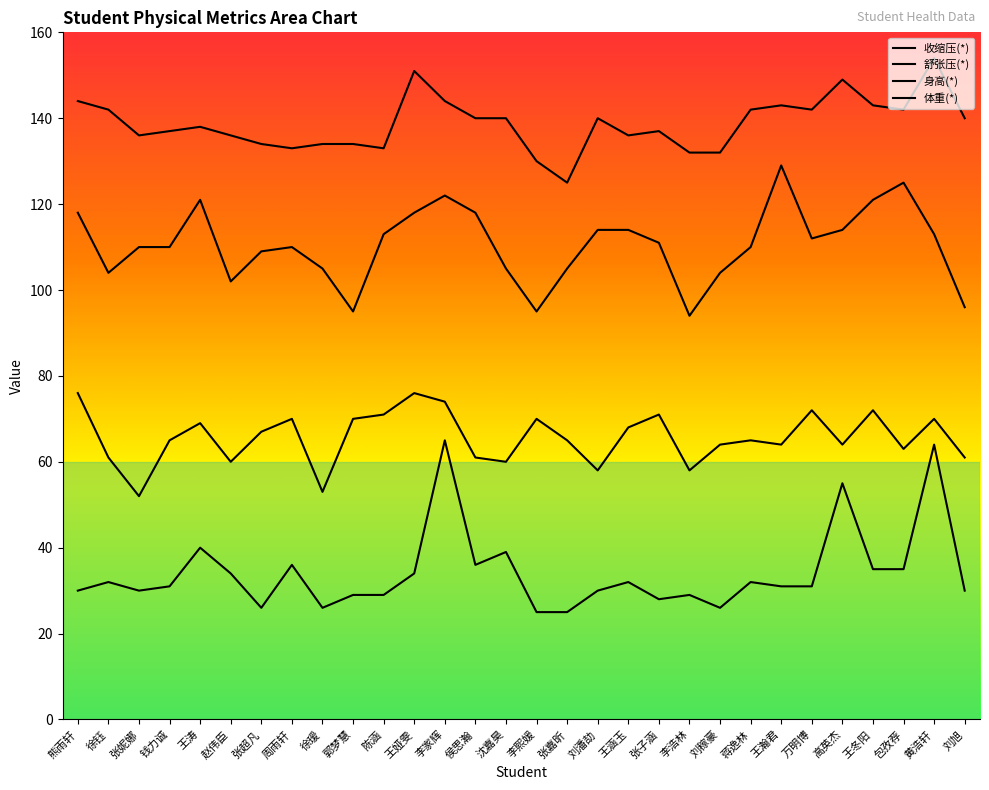

What is the average value of the 舒张压(*) series?

66